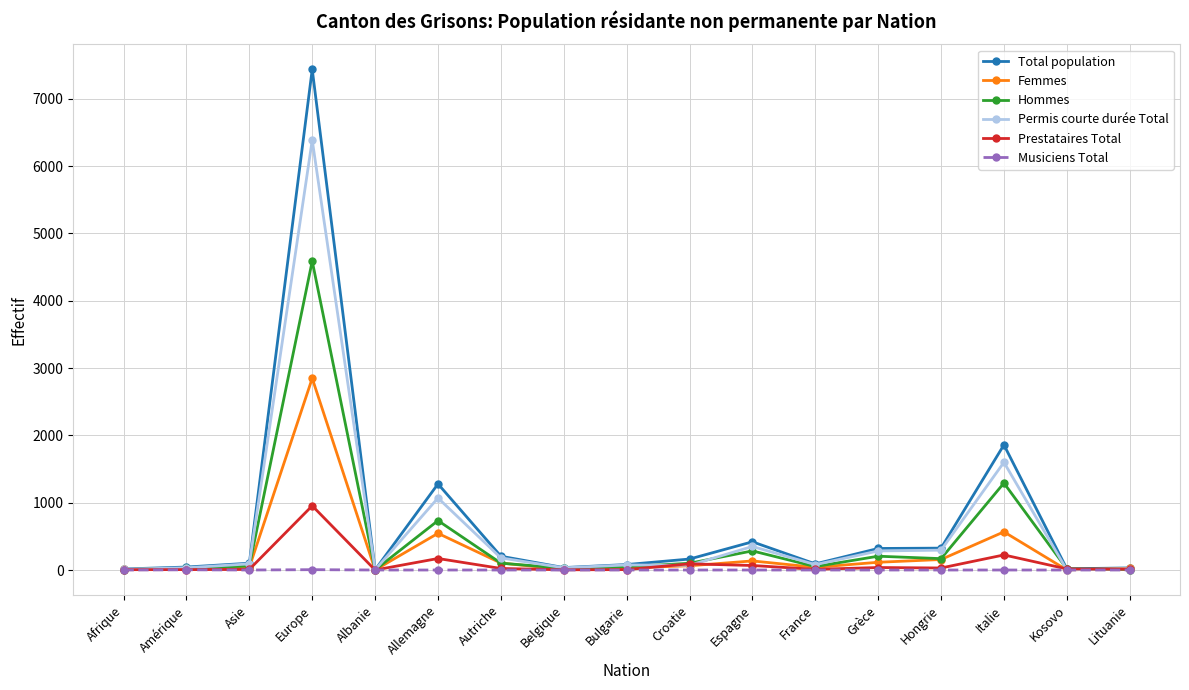

True or false: Total population has more than 0 points higher than both neighbors.

True